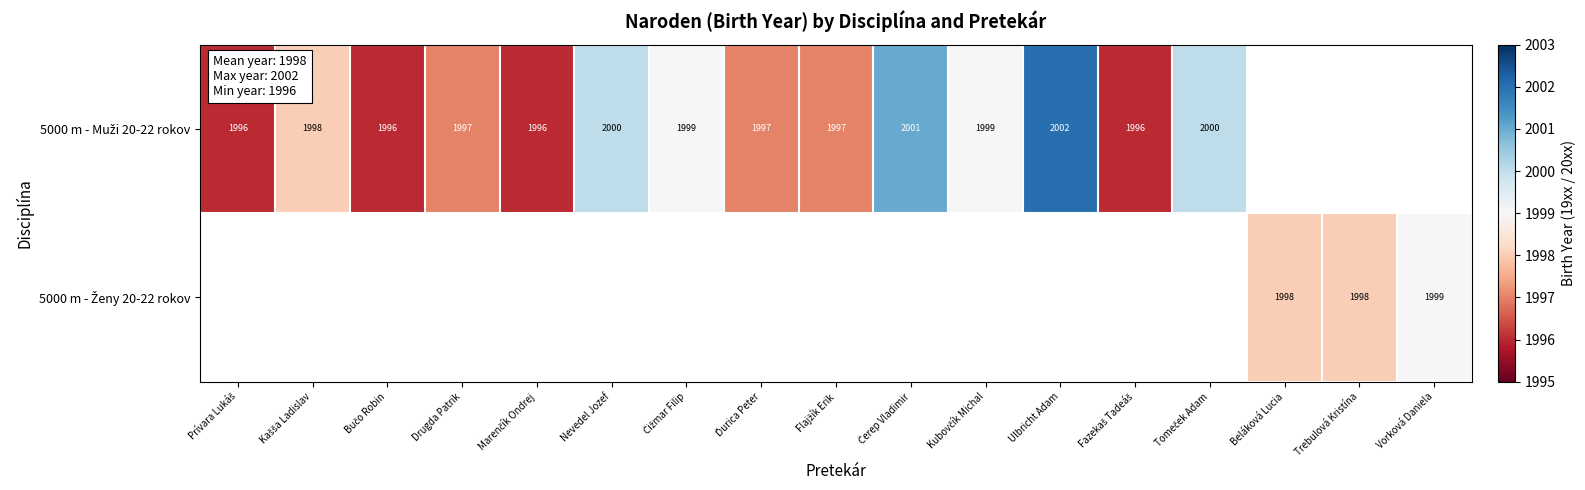

True or false: 5000 m - Muži 20-22 rokov has a value of 3375.8 at Prívara Lukáš.

False